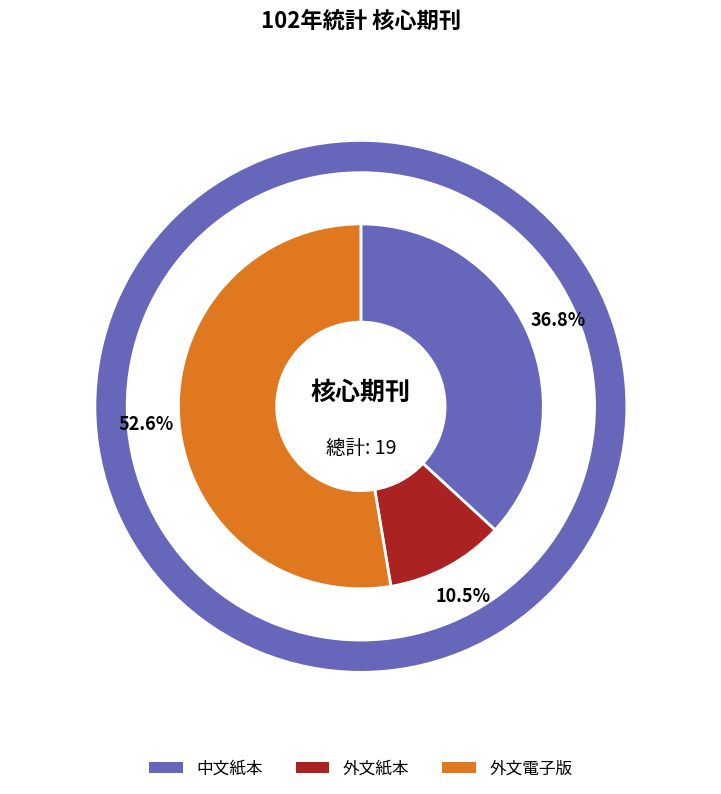

Is it true that 外文電子版 is 53% of the pie?

True